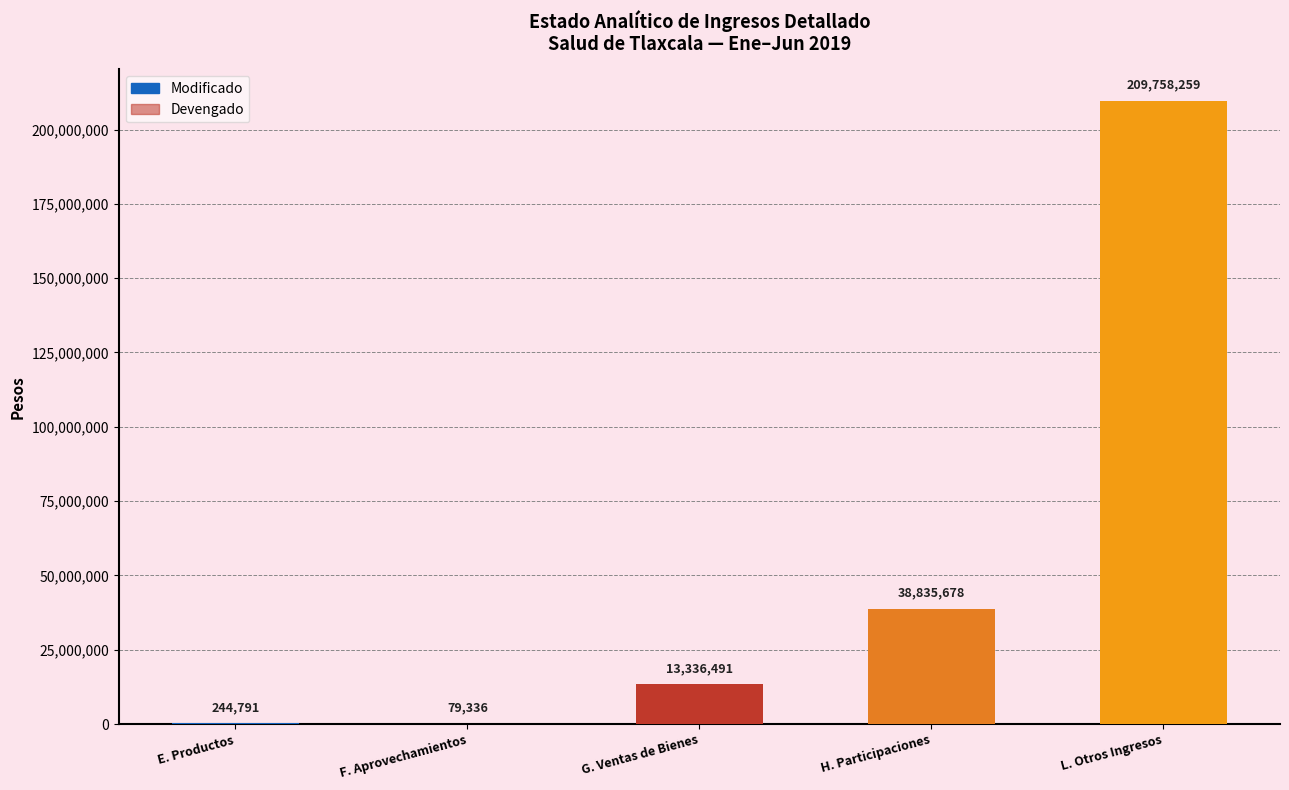

What is the difference between the second highest and second lowest values in the Modificado series?

38590887